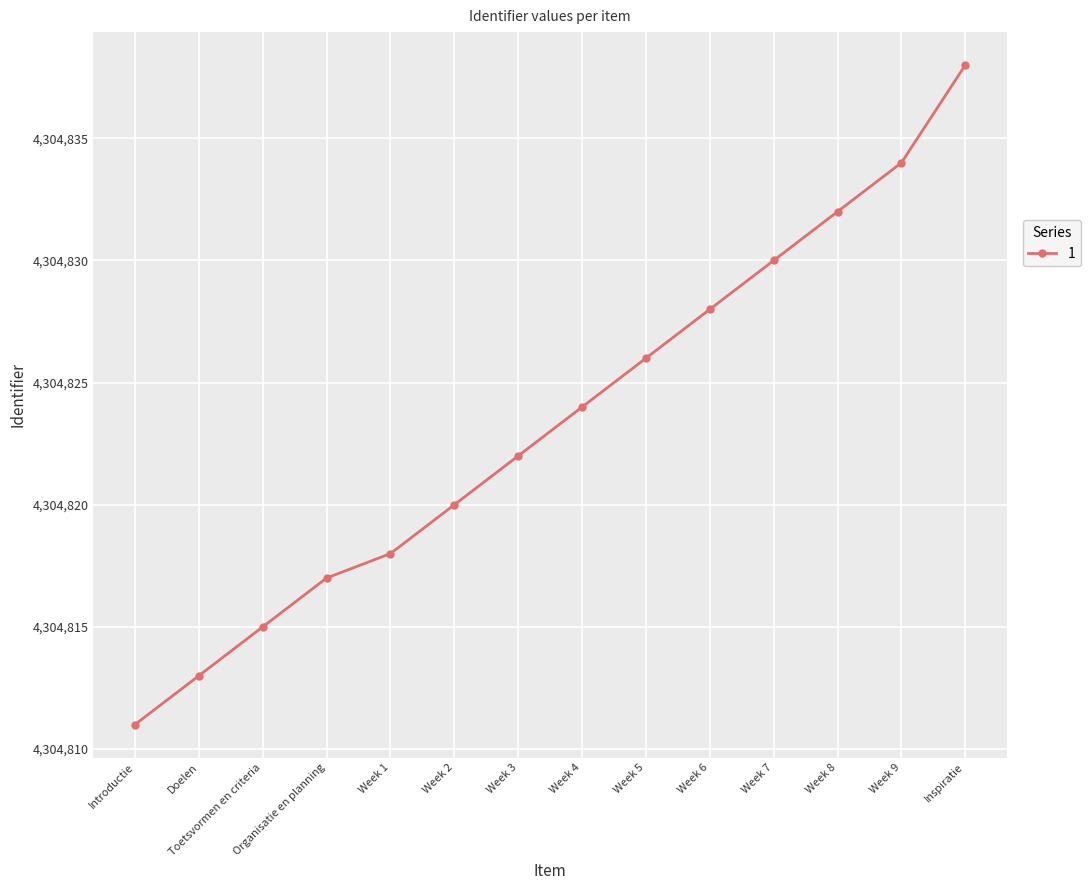

What is the difference between the maximum and minimum values?

27